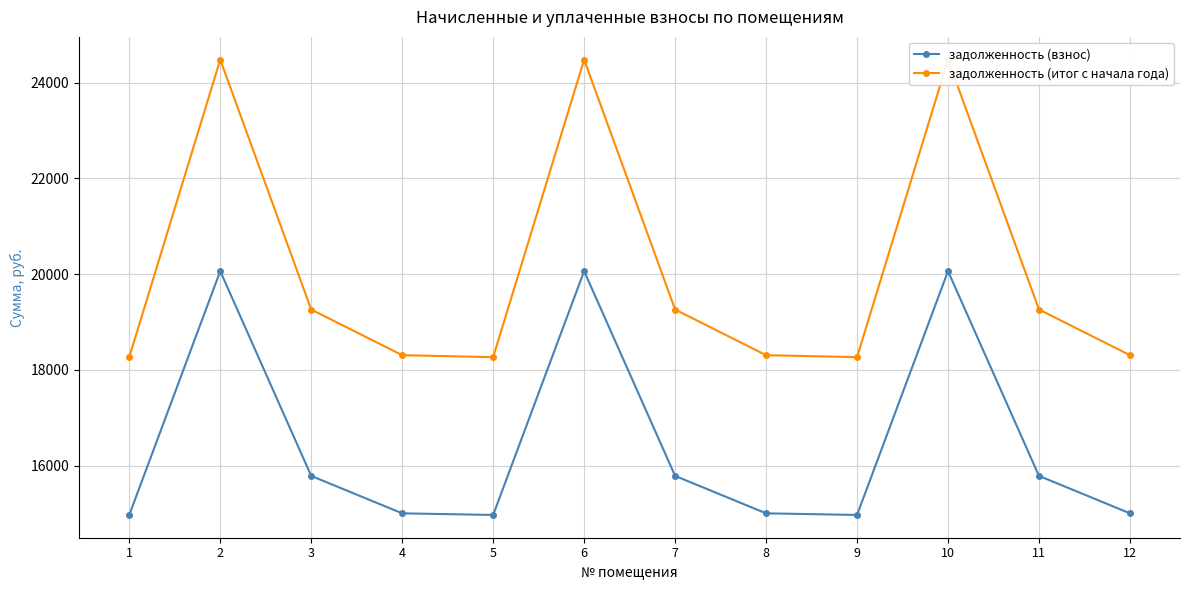

What is the value of the задолженность (взнос) point at the 11th from the left?

15785.7